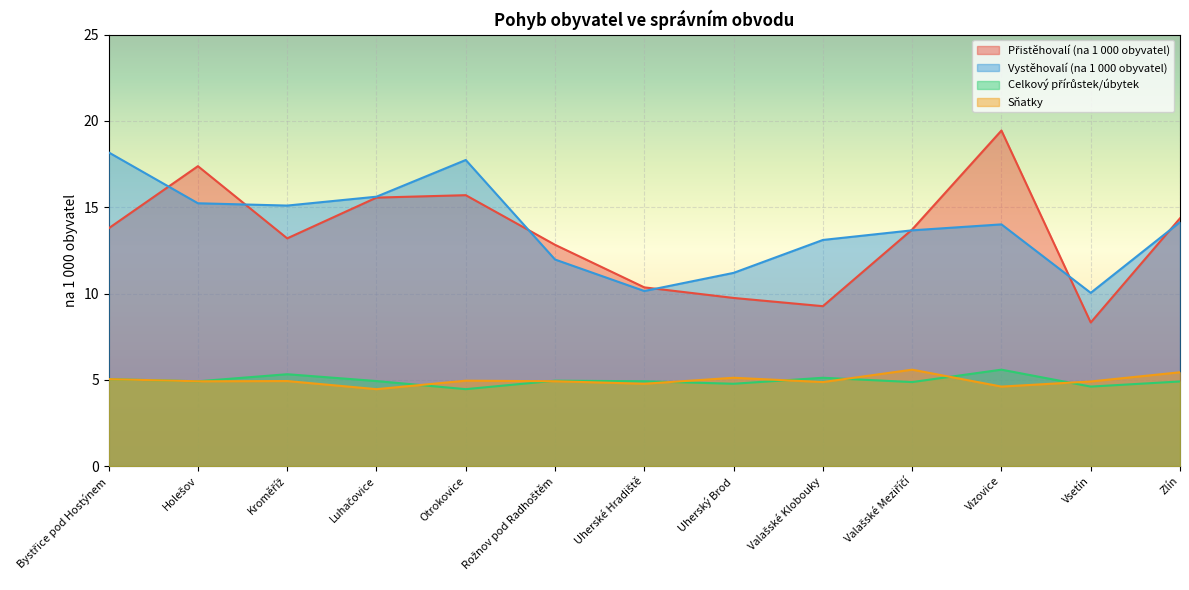

Which series has the largest range (max minus min)?

Přistěhovalí (na 1 000 obyvatel)